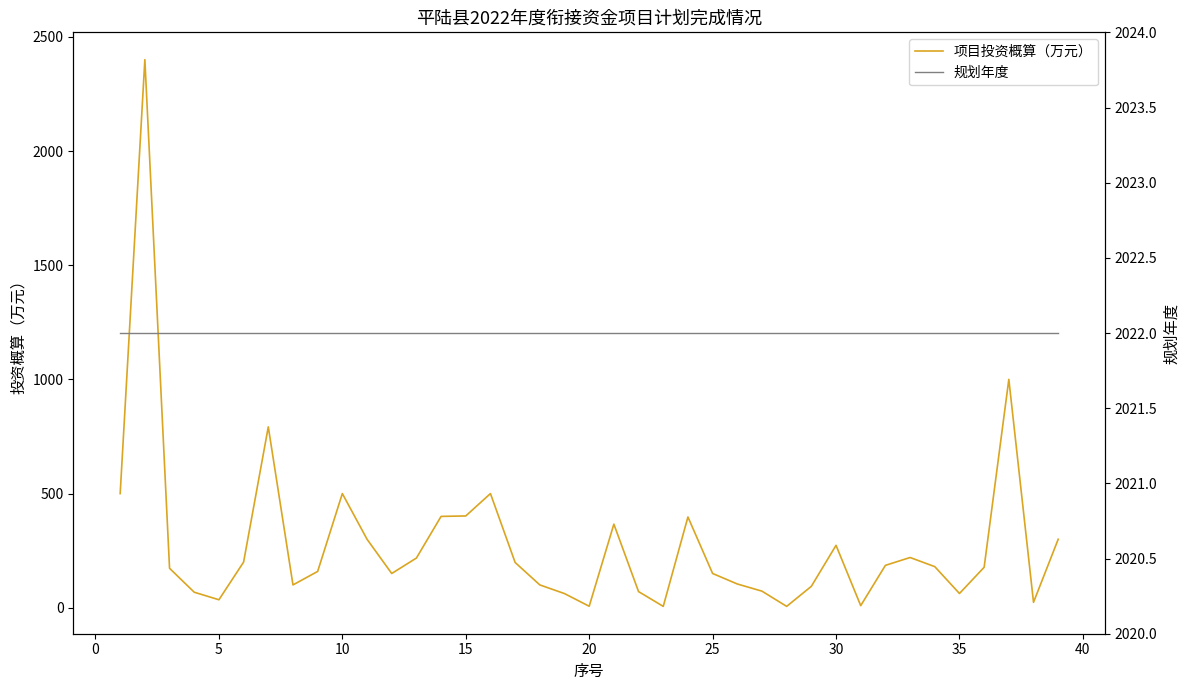

What is the spread (max minus min) of values at 35?

1863.0